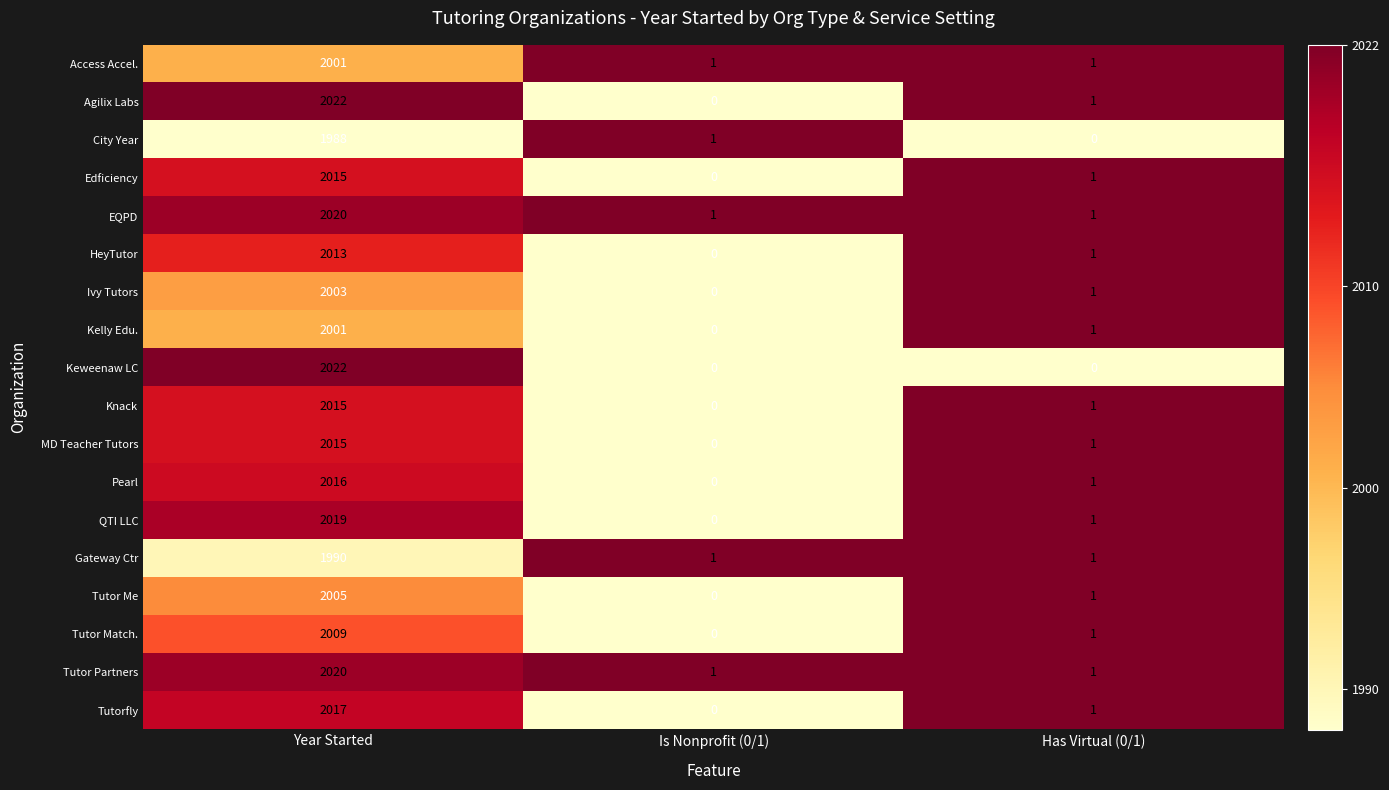

At which label does Ivy Tutors reach its minimum?

Is Nonprofit (0/1)